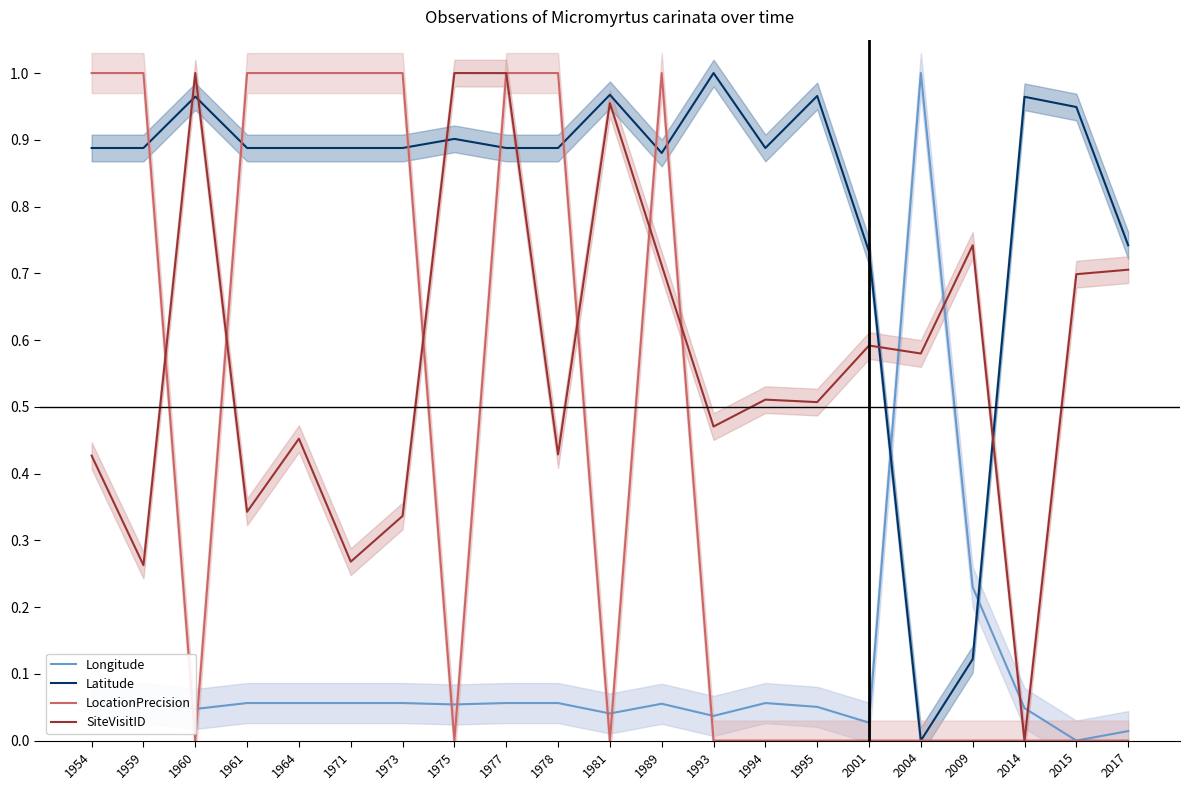

The LocationPrecision series shows 0.7 at 1975. True or false?

False